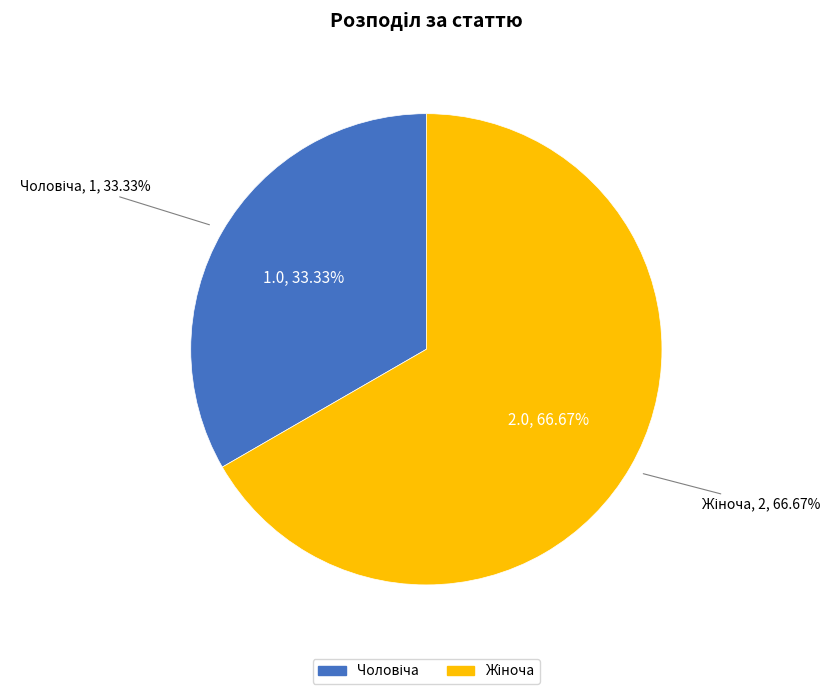

How many segments does this pie chart have?

2